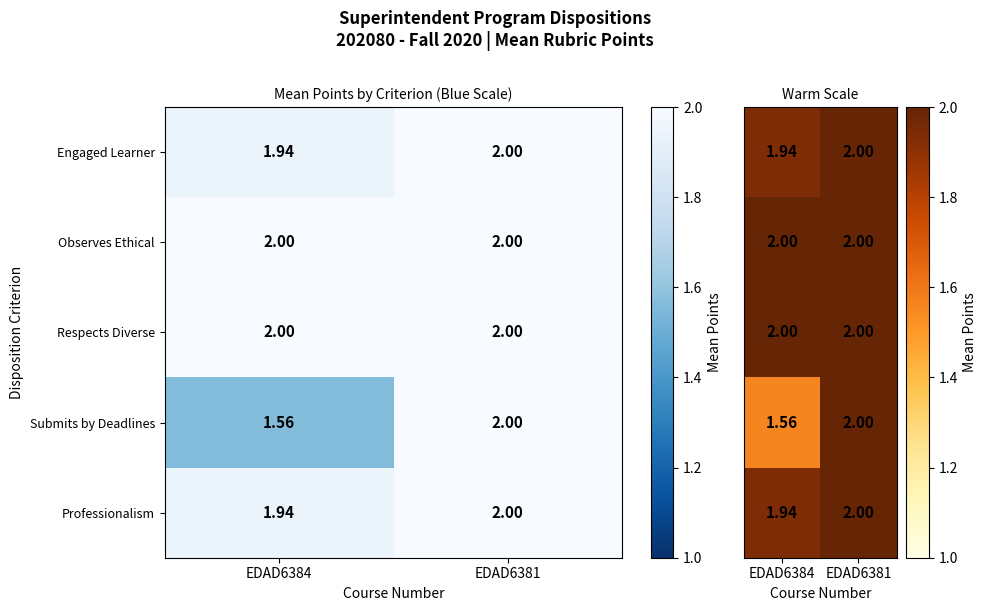

What is the smallest value displayed?

1.6